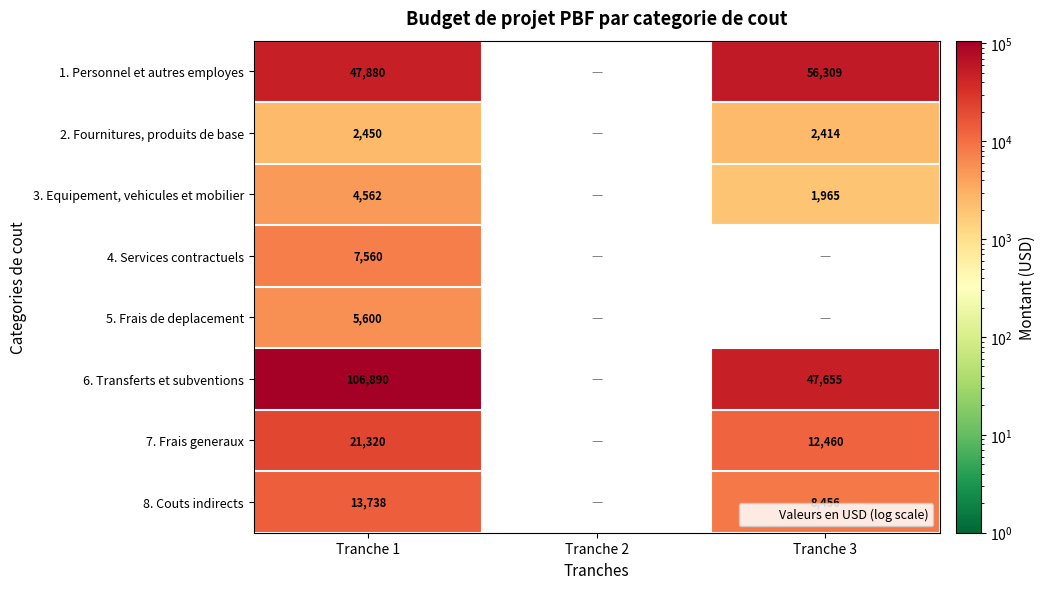

What is the spread (max minus min) of values at Tranche 1?

104440